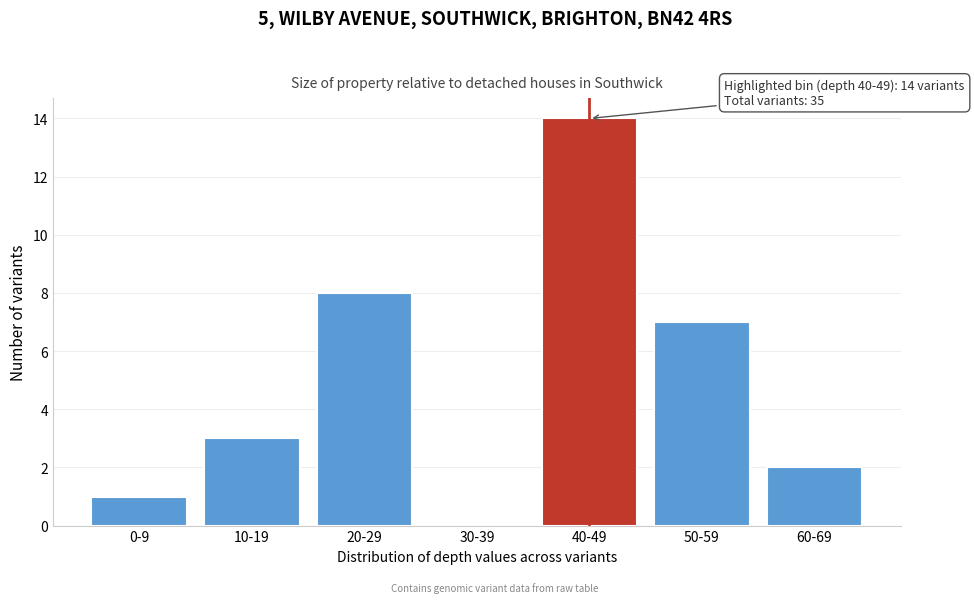

Reading right to left, extract all data points from this chart.

60-69=2	50-59=7	40-49=14	30-39=0	20-29=8	10-19=3	0-9=1